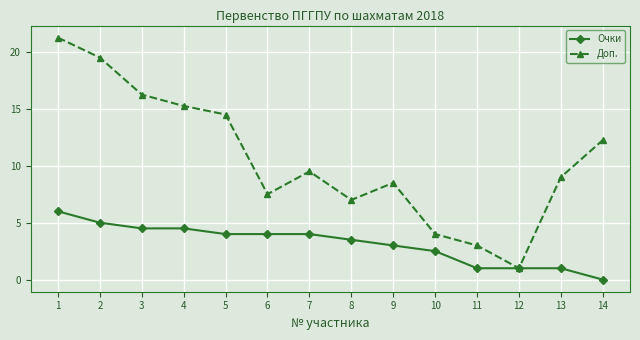

How many series are shown in this chart?

2